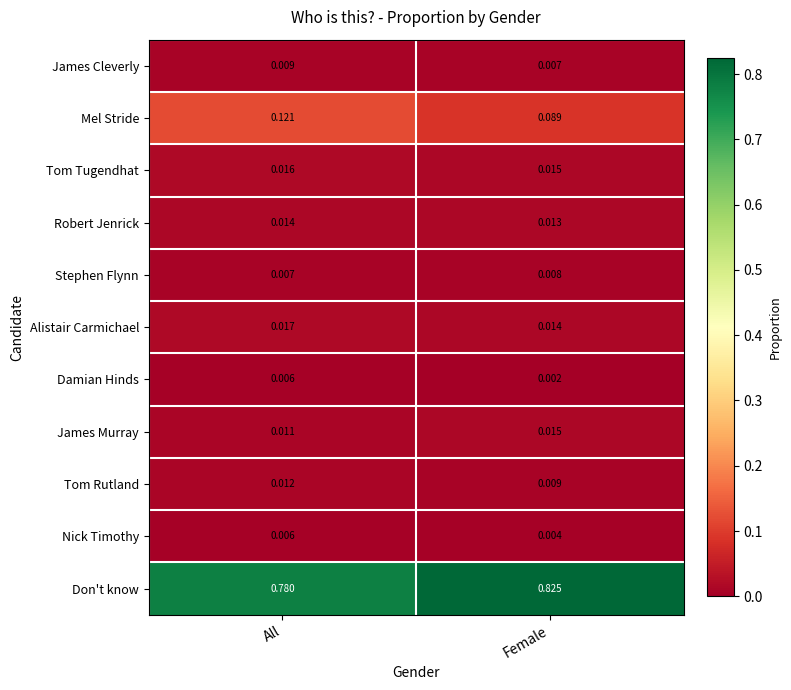

Which series has the largest total across all categories?

Don't know